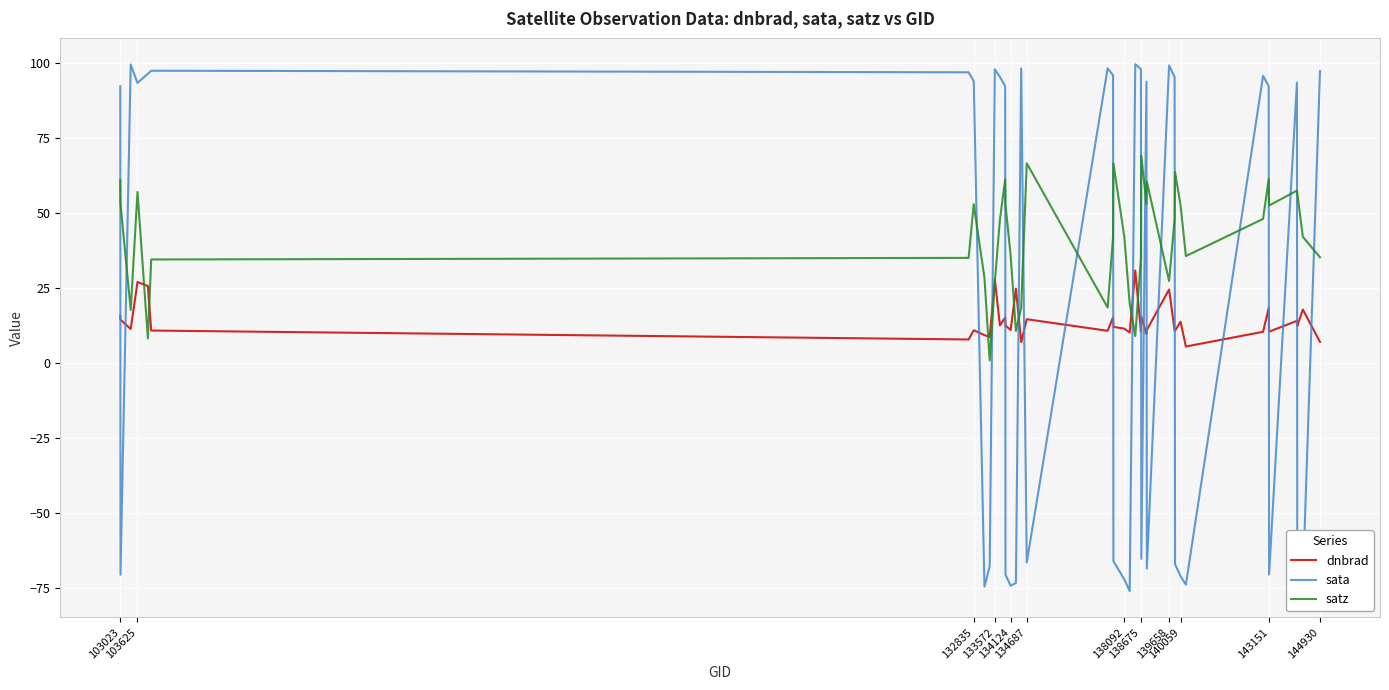

What is the minimum value shown in the chart?

-75.9